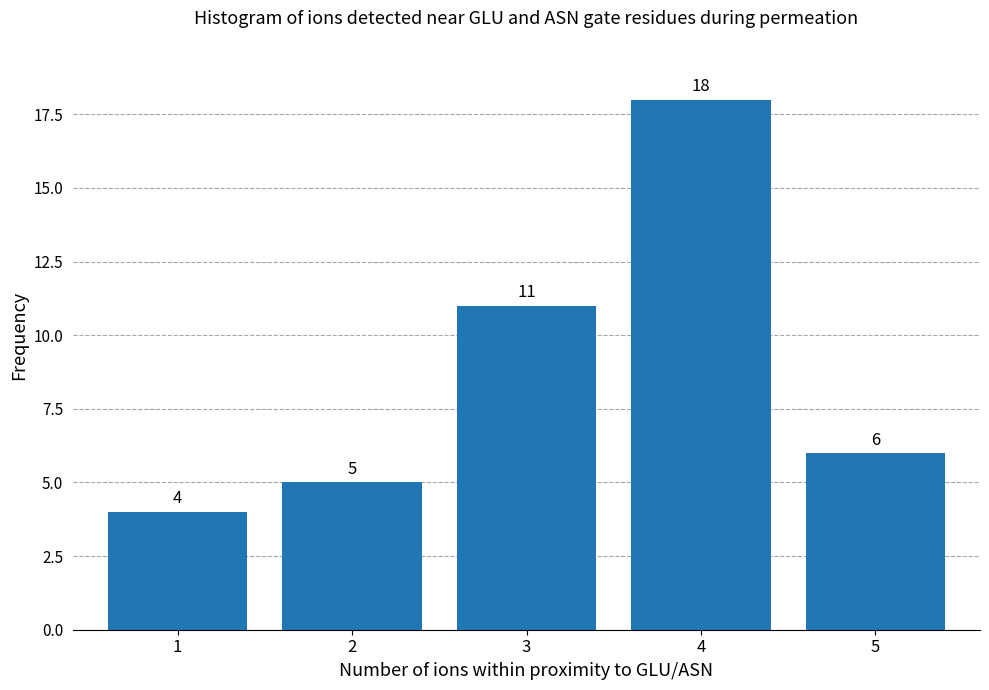

Reading right to left, extract all data points from this chart.

6	18	11	5	4